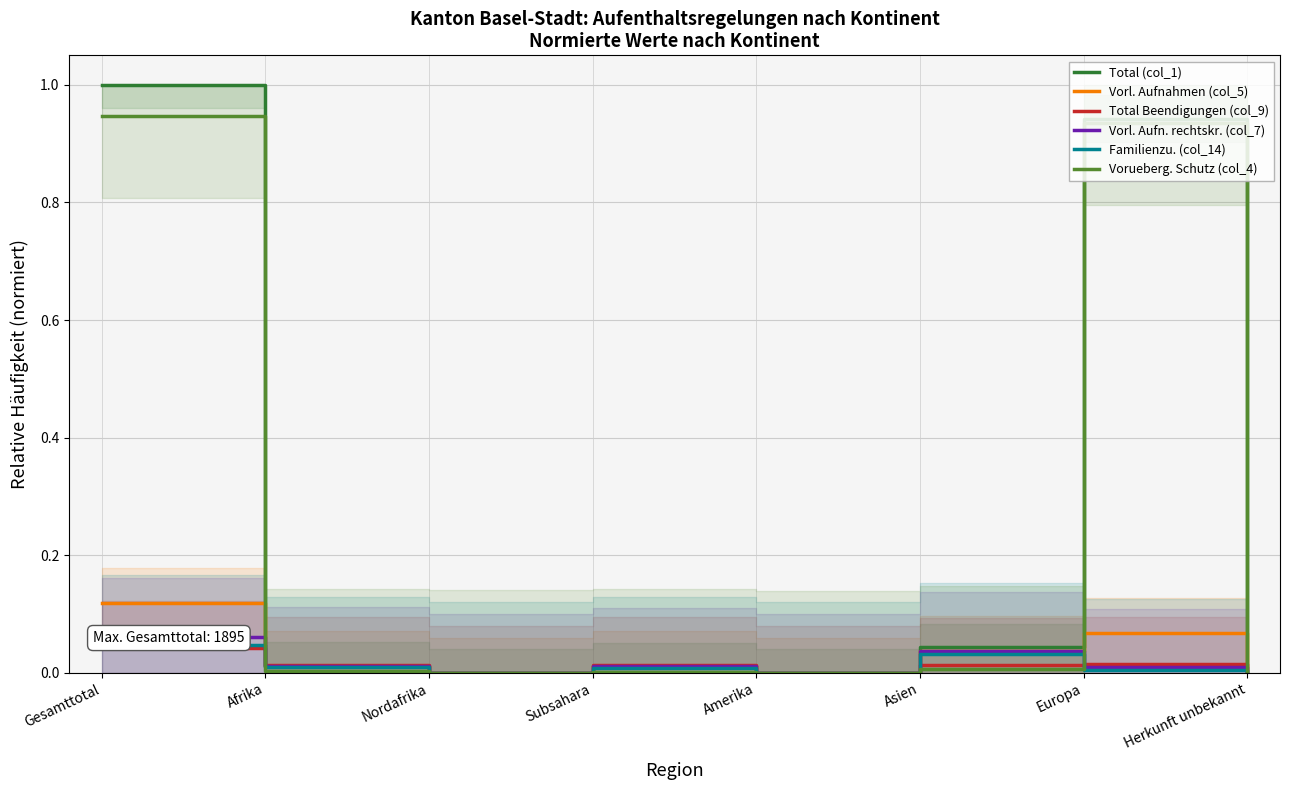

The value of Familienzu. (col_14) at Afrika is 0.0. True or false?

True